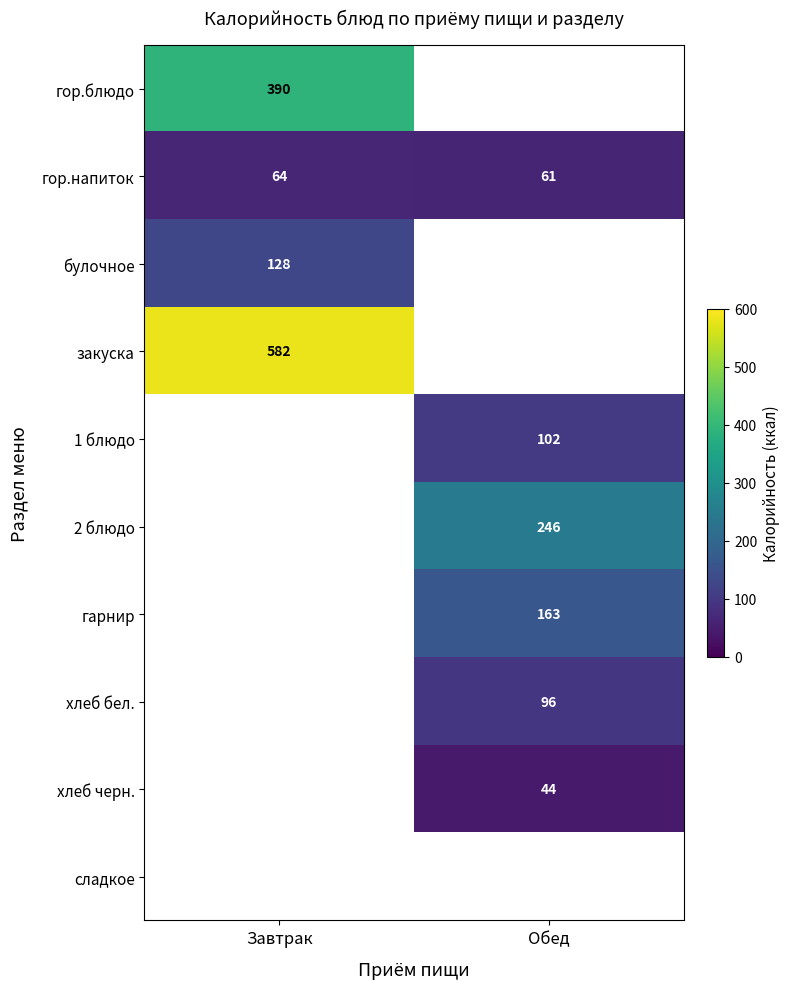

Is the value of гор.напиток at Завтрак greater than the value of 1 блюдо at Обед?

No